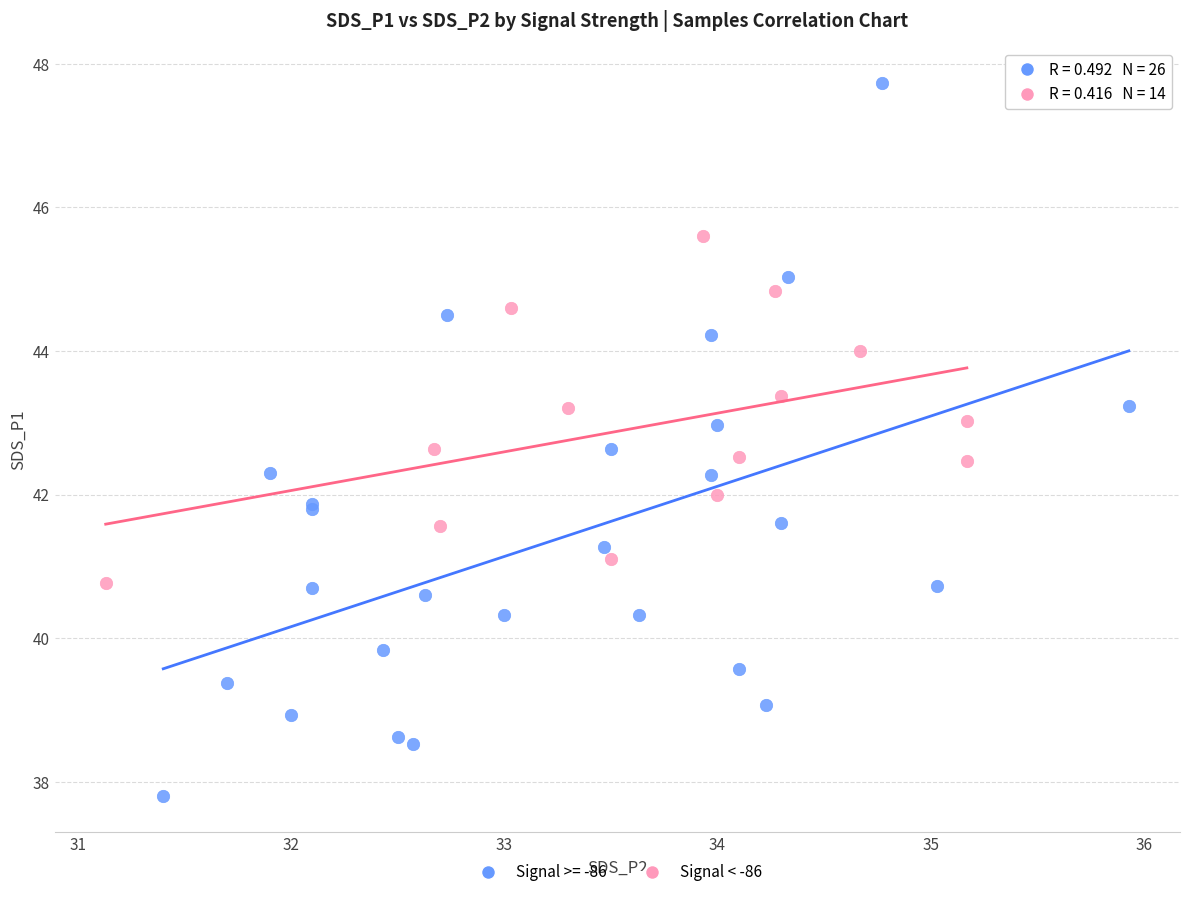

Which series contains the highest Y value?

Signal >= -86